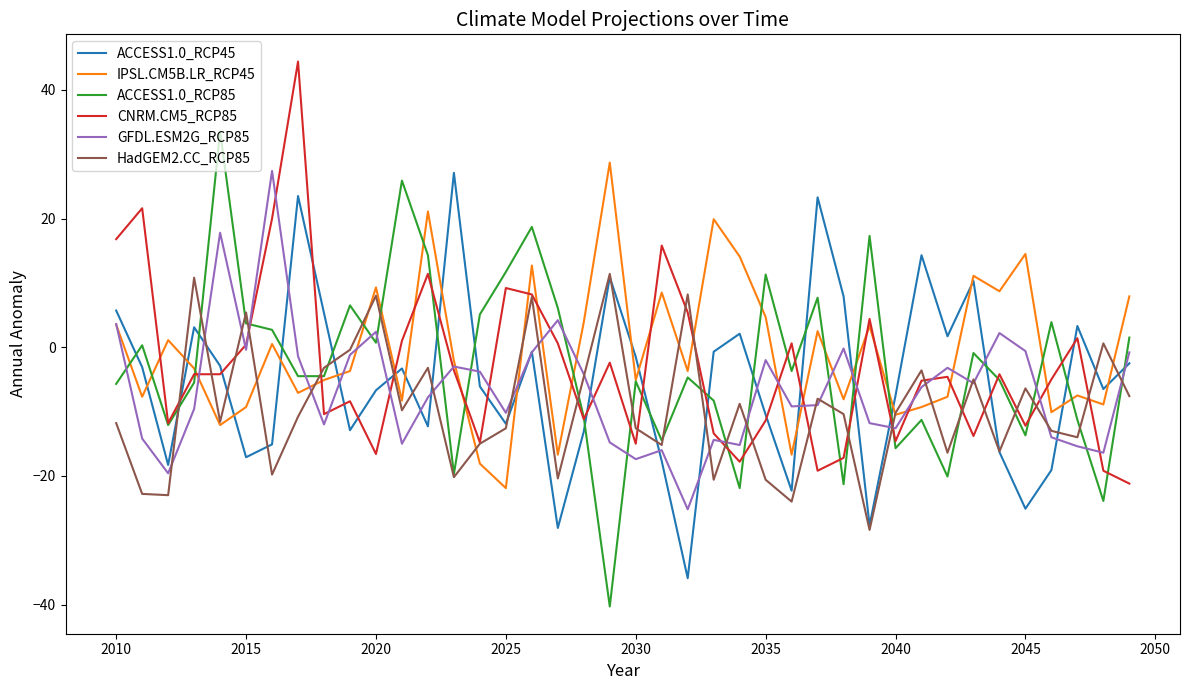

Which series has the widest spread of values?

ACCESS1.0_RCP85